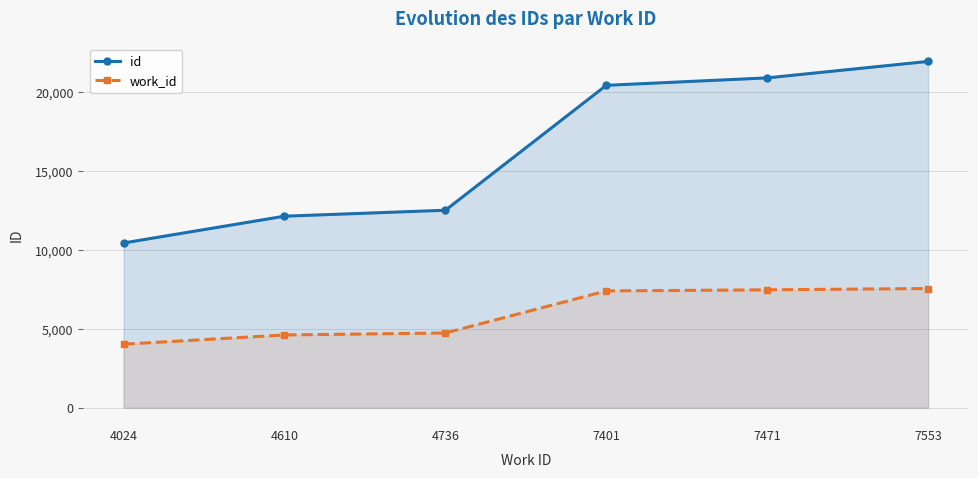

At which label does id first exceed 20430?

7471